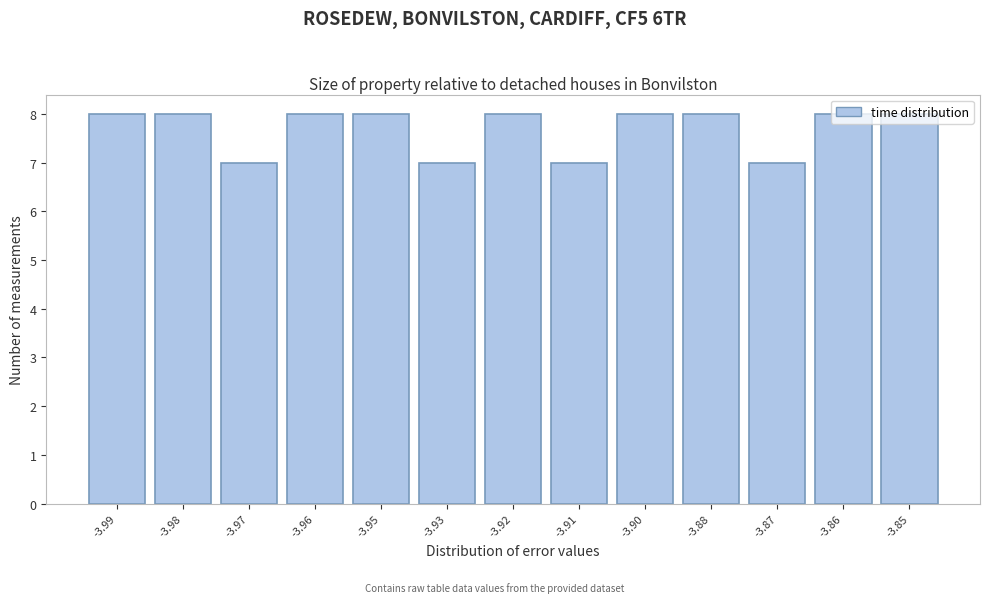

What is the value of the 1st bar from the left?

8